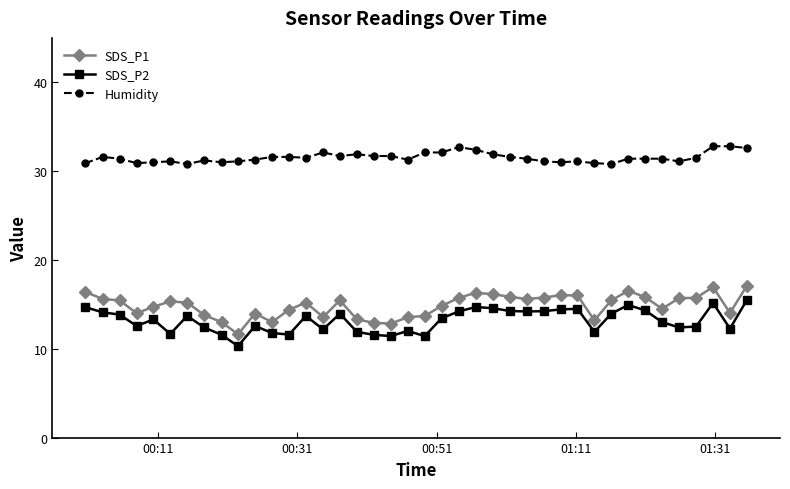

What is the difference between the second highest and second lowest values in the Humidity series?

2.0